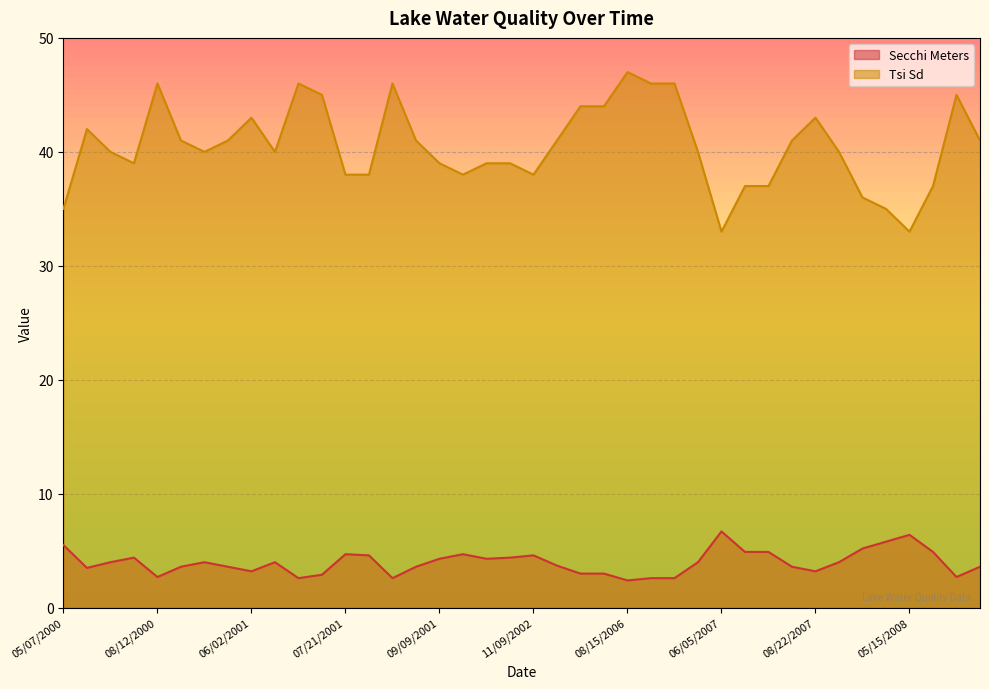

How many lines are shown in the chart?

2